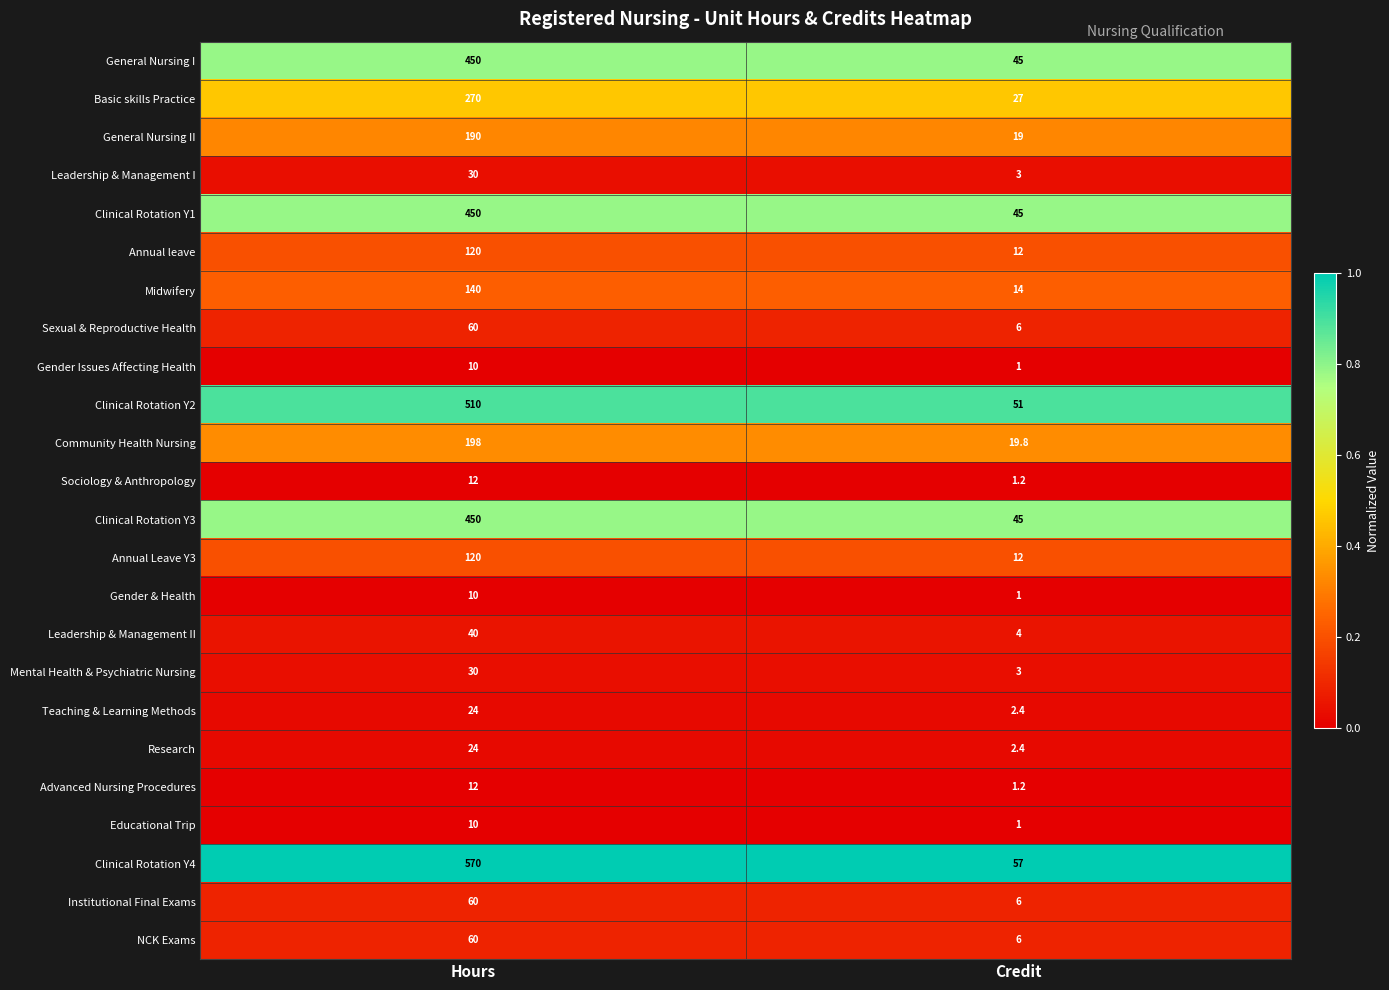

Which series has the largest range (max minus min)?

Clinical Rotation Y4